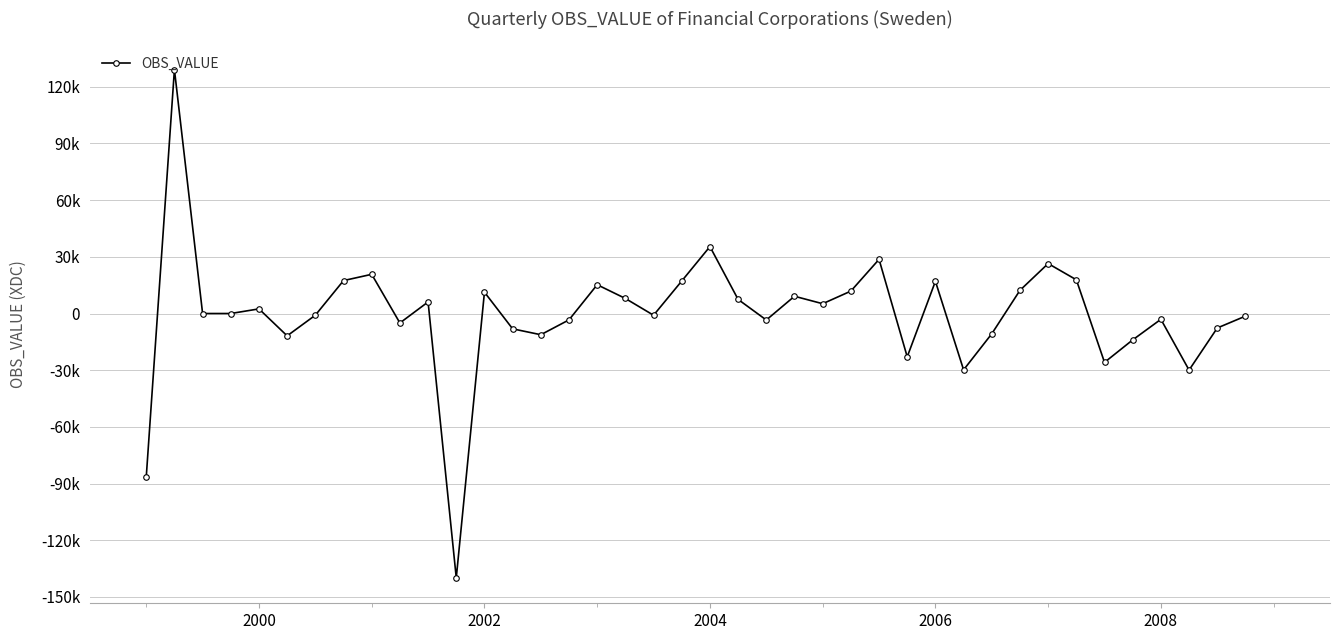

Is this an area chart (filled region under the line)?

No